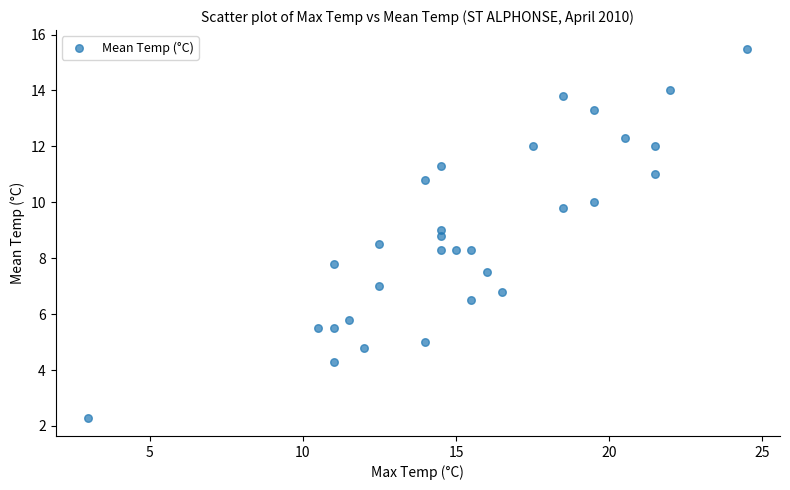

What is the range of Y values (max minus min)?

13.2